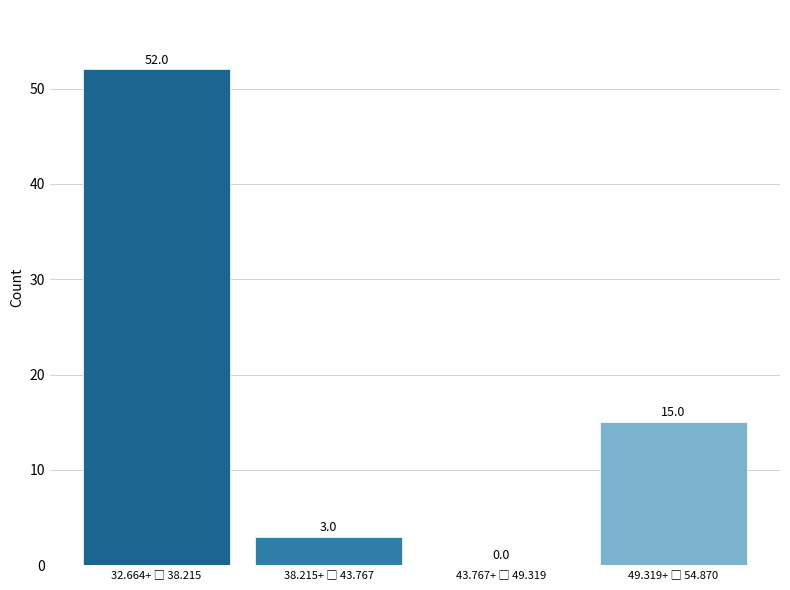

What is the sum of all values?

70